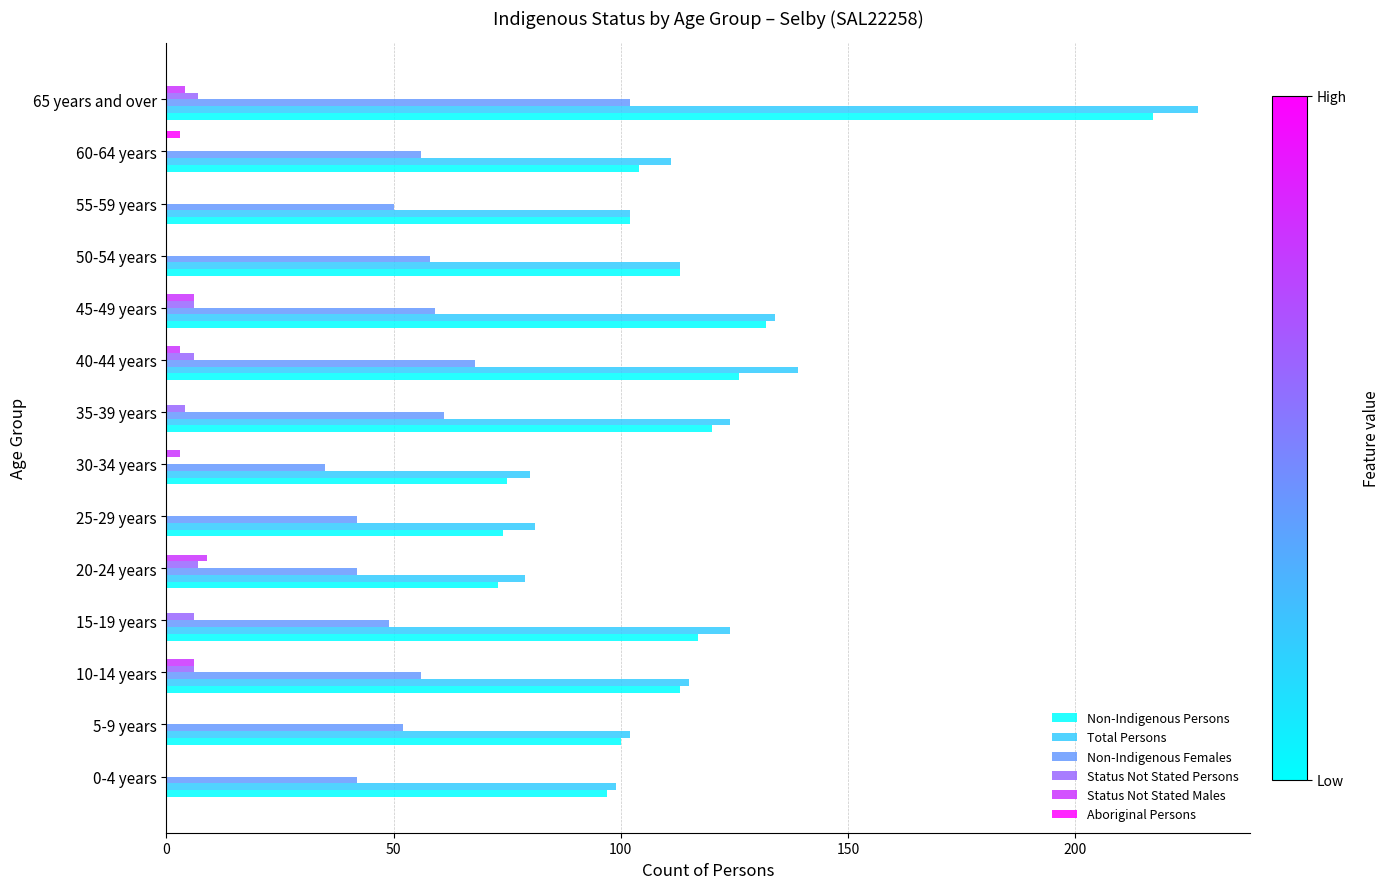

The value of Non-Indigenous Persons at 20-24 years is 21. True or false?

False